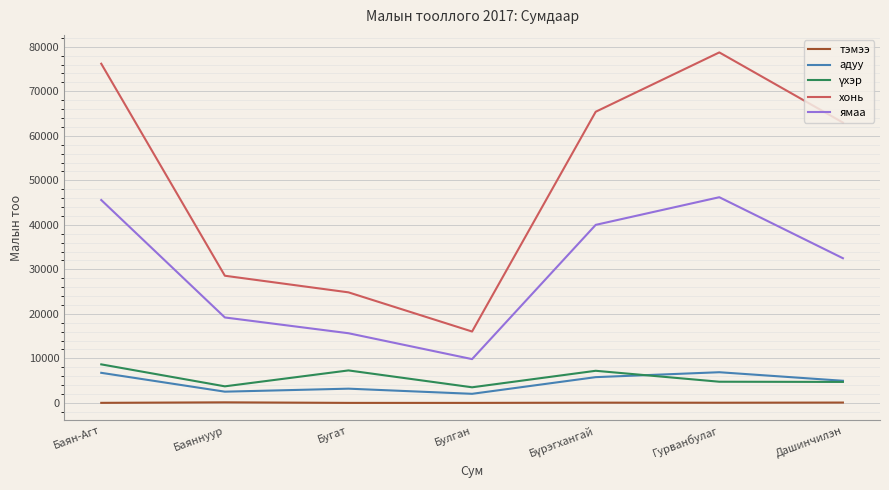

How many lines are shown in the chart?

5